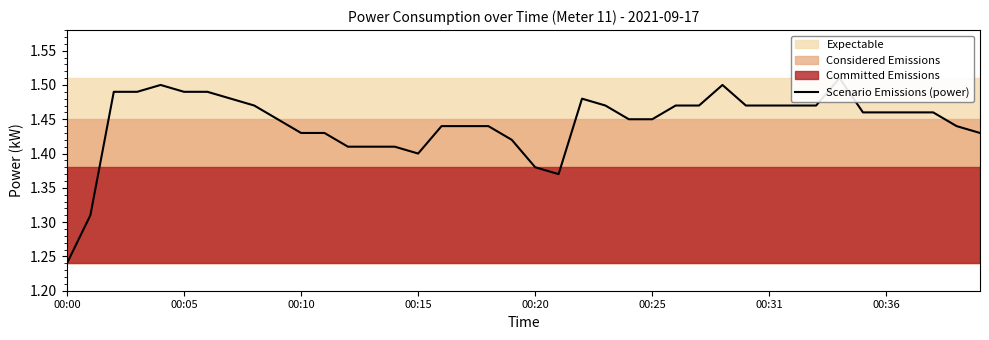

Rank the categories by value from lowest to highest.

00:00, 00:05, 21, 20, 15, 12, 13, 14, 19, 10, 11, 39, 16, 17, 18, 38, 9, 24, 25, 34, 35, 36, 37, 8, 23, 26, 27, 29, 30, 31, 32, 00:36, 22, 00:10, 00:15, 00:25, 00:31, 00:20, 28, 33